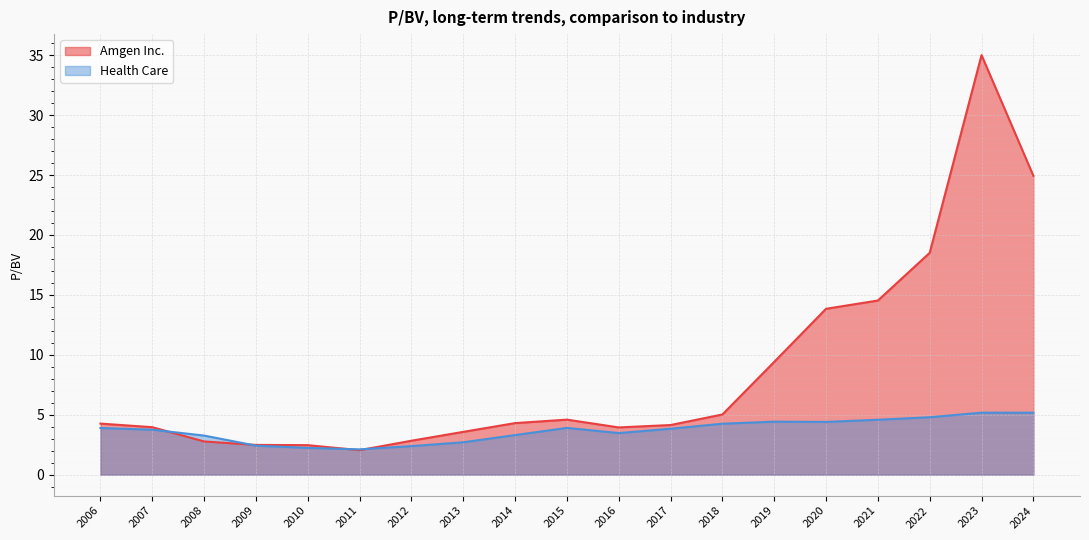

What is the difference between the highest and lowest values at 2022?

13.7